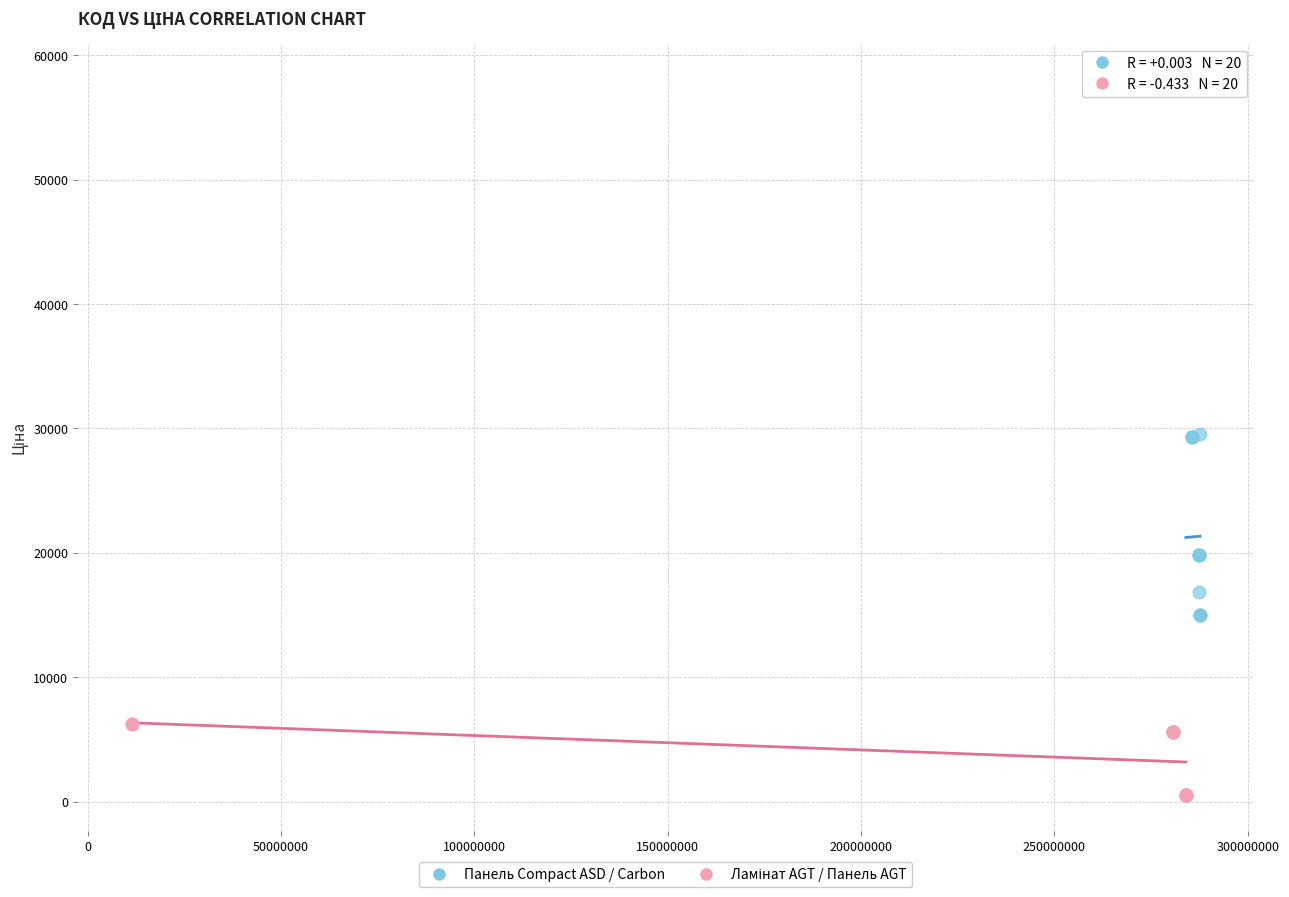

Which series has the widest spread of Y values?

Панель Compact ASD / Carbon